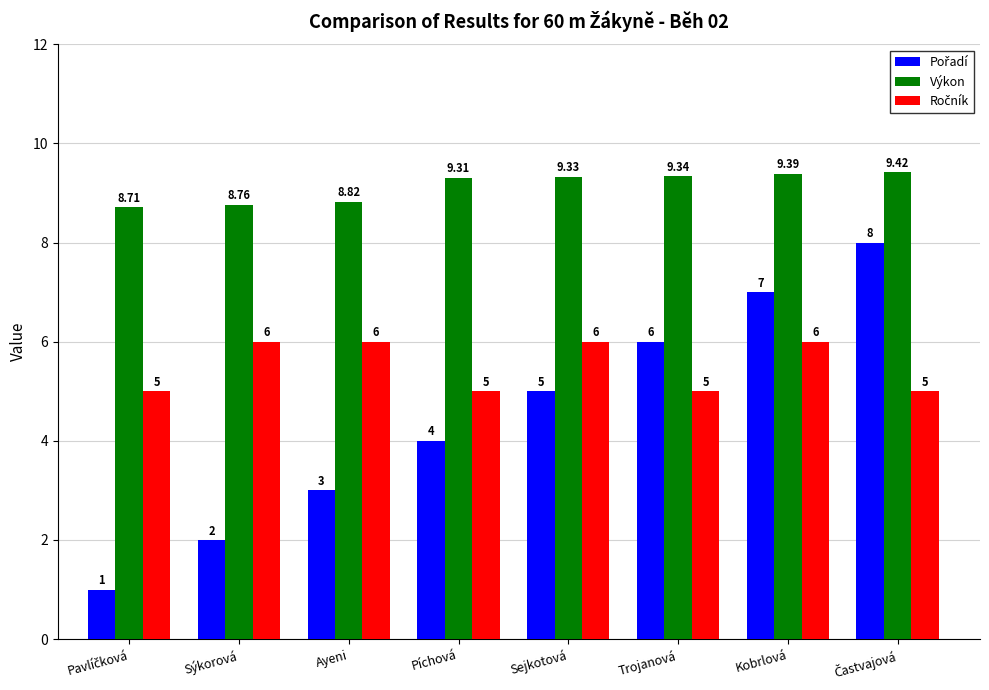

Which series has the largest total across all categories?

Výkon